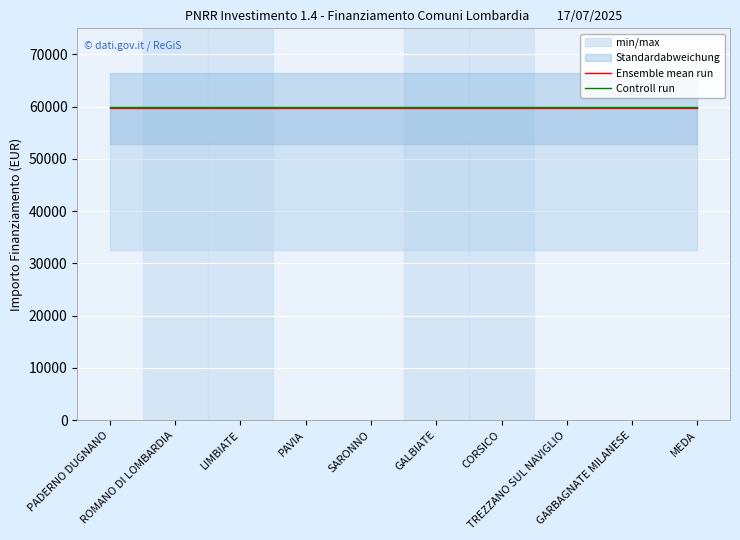

Which series has the largest range (max minus min)?

Ensemble mean run